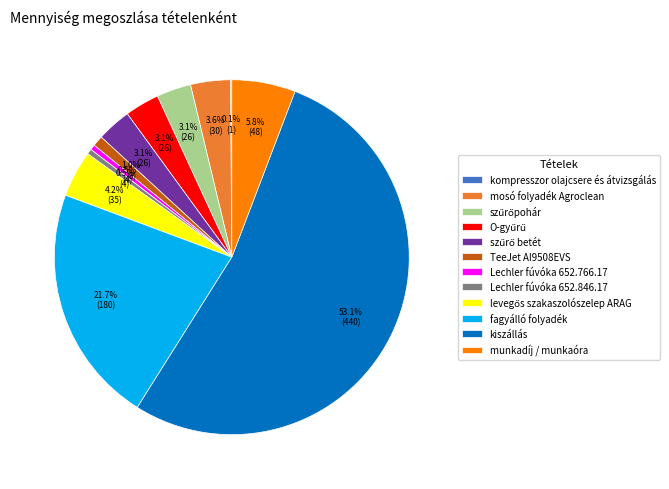

Which category has the biggest portion of the pie?

kiszállás